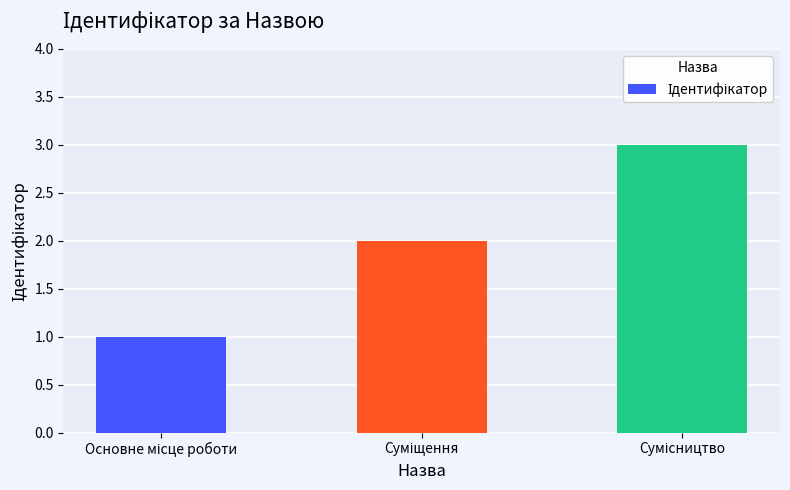

What is the maximum value shown in the chart?

3